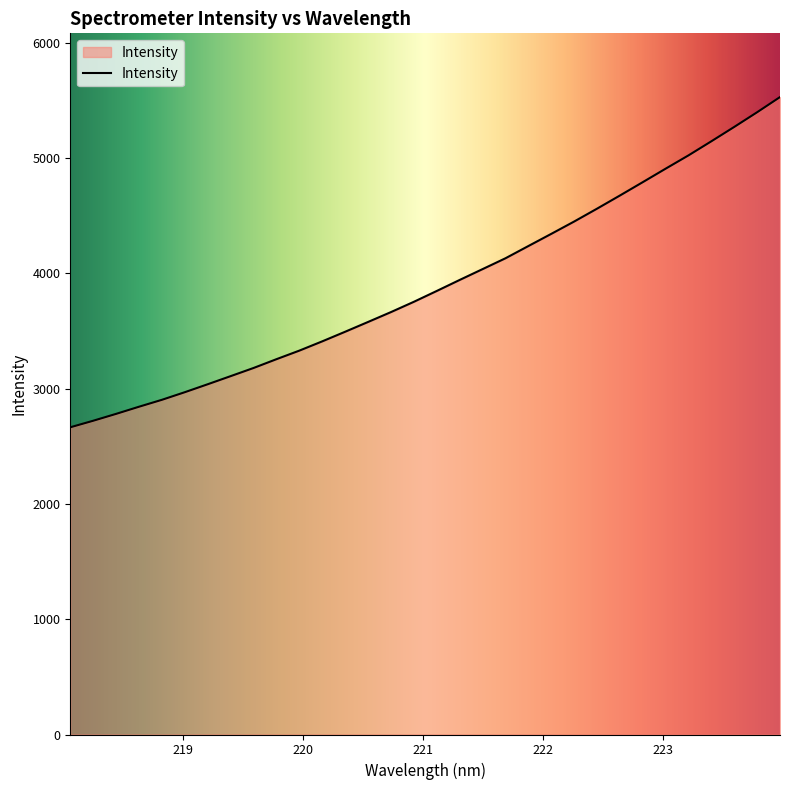

What is the difference between the maximum and minimum values?

2863.3